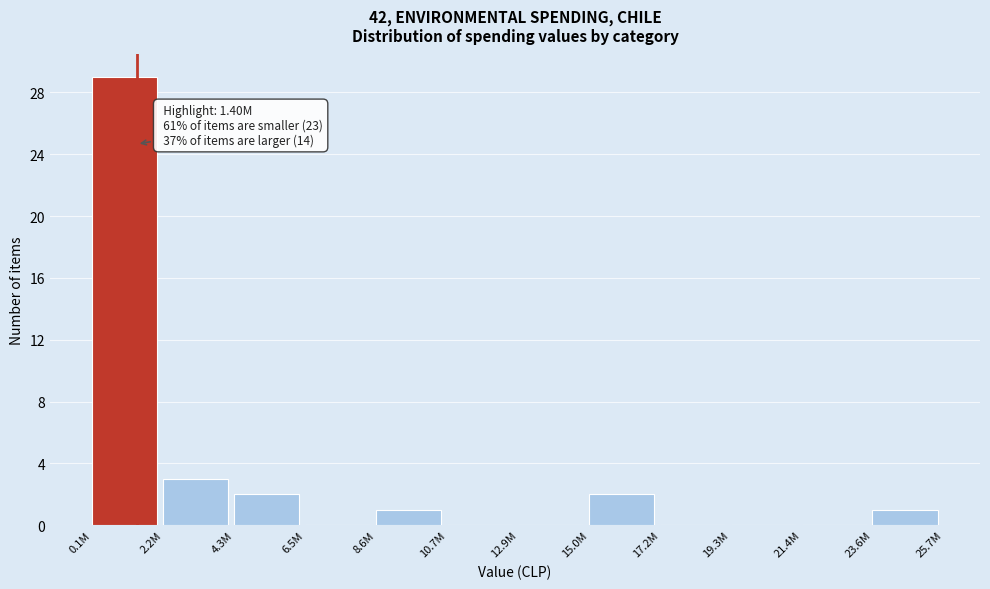

Reading left to right, list all the values displayed in this chart.

0.1M=29	2.2M=3	4.3M=2	6.5M=0	8.6M=1	10.7M=0	12.9M=0	15.0M=2	17.2M=0	19.3M=0	21.4M=0	23.6M=1